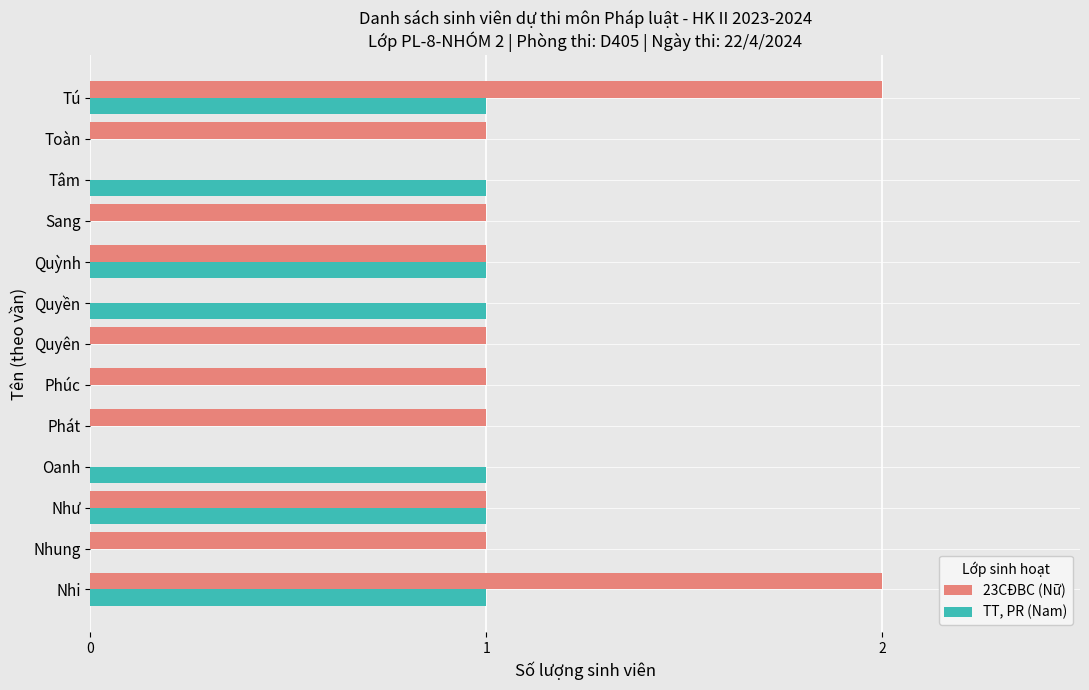

Which series changed the most between Phúc and Quỳnh?

TT, PR (Nam)